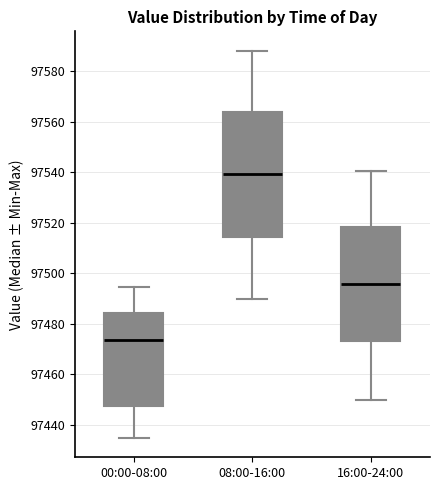

Which box is the tallest, from its lower edge to its upper edge?

08:00-16:00